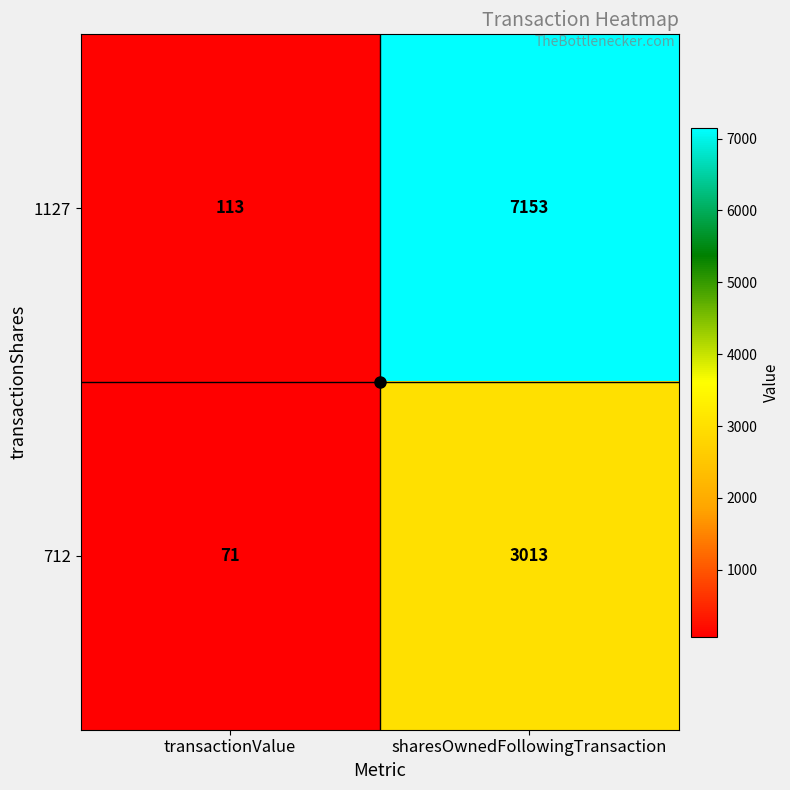

What is the minimum value for 712?

71